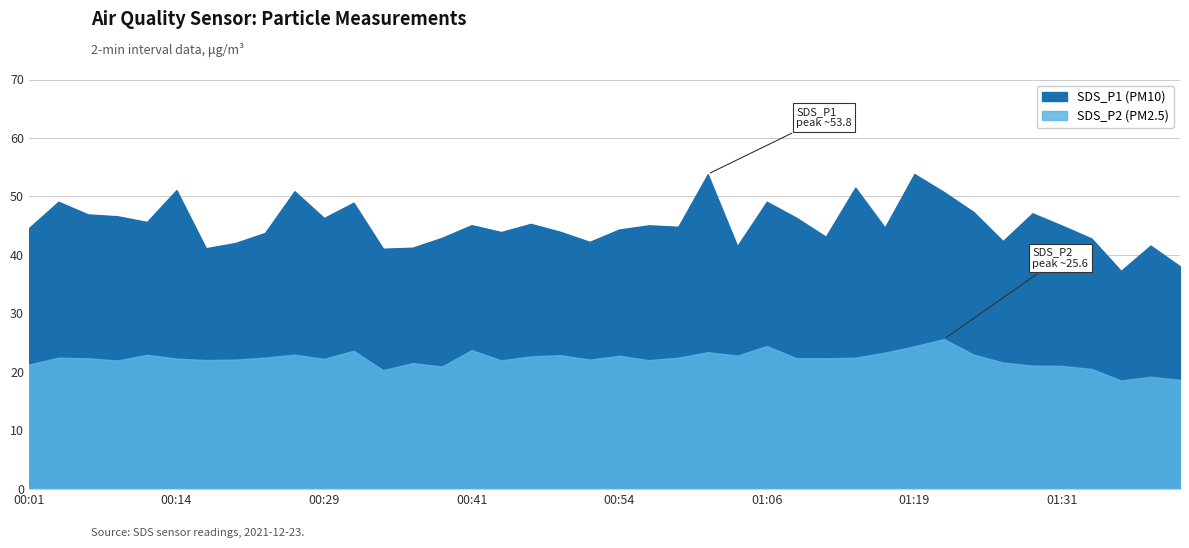

What are all the series names shown in the legend?

SDS_P1, SDS_P2